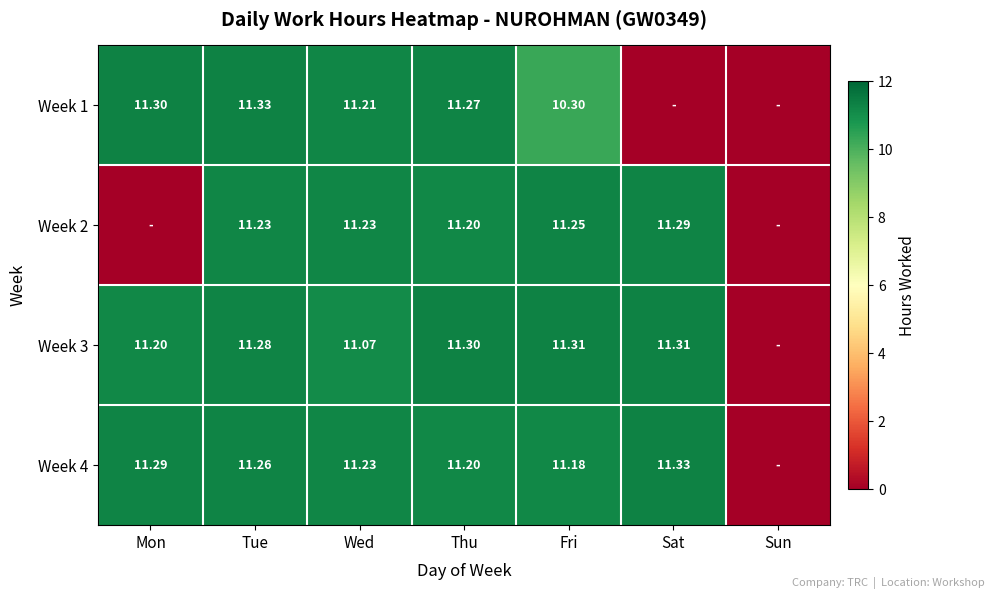

Is the value of Week 2 at Fri greater than the value of Week 4 at Thu?

Yes